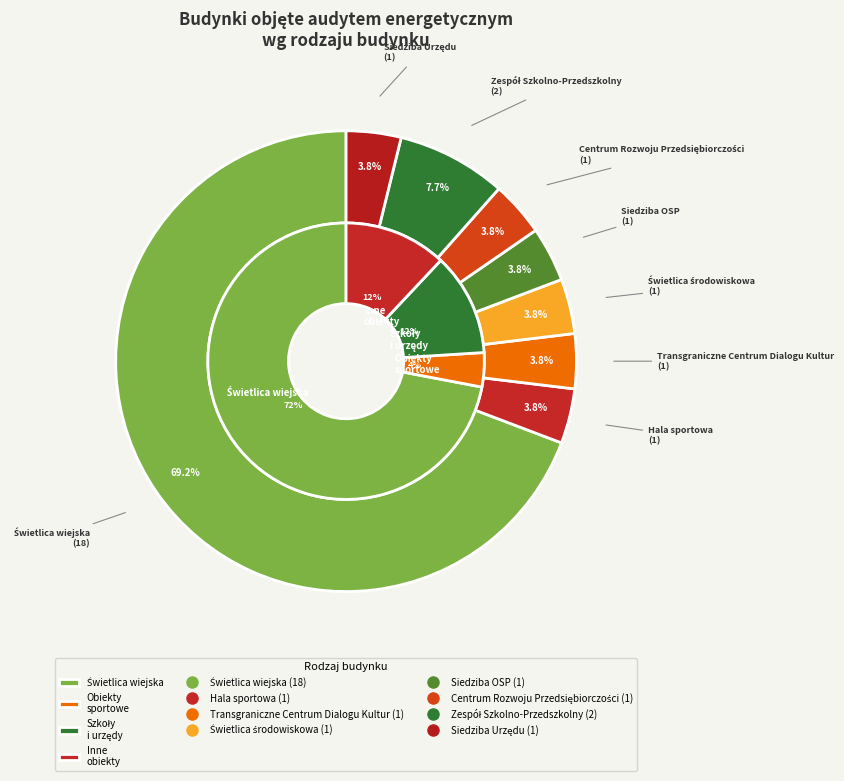

To the nearest percent, what is the difference between the Świetlica wiejska and Siedziba OSP slice percentages?

65%